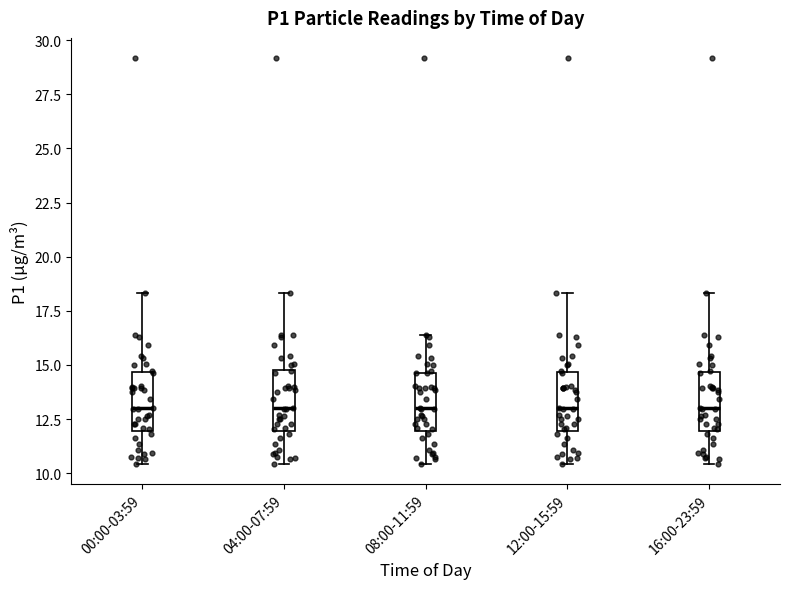

Where does the upper whisker of the box for 12:00-15:59 end on the y-axis? The values are not printed on the chart, so give them approximately, as read against the axis.

18.5